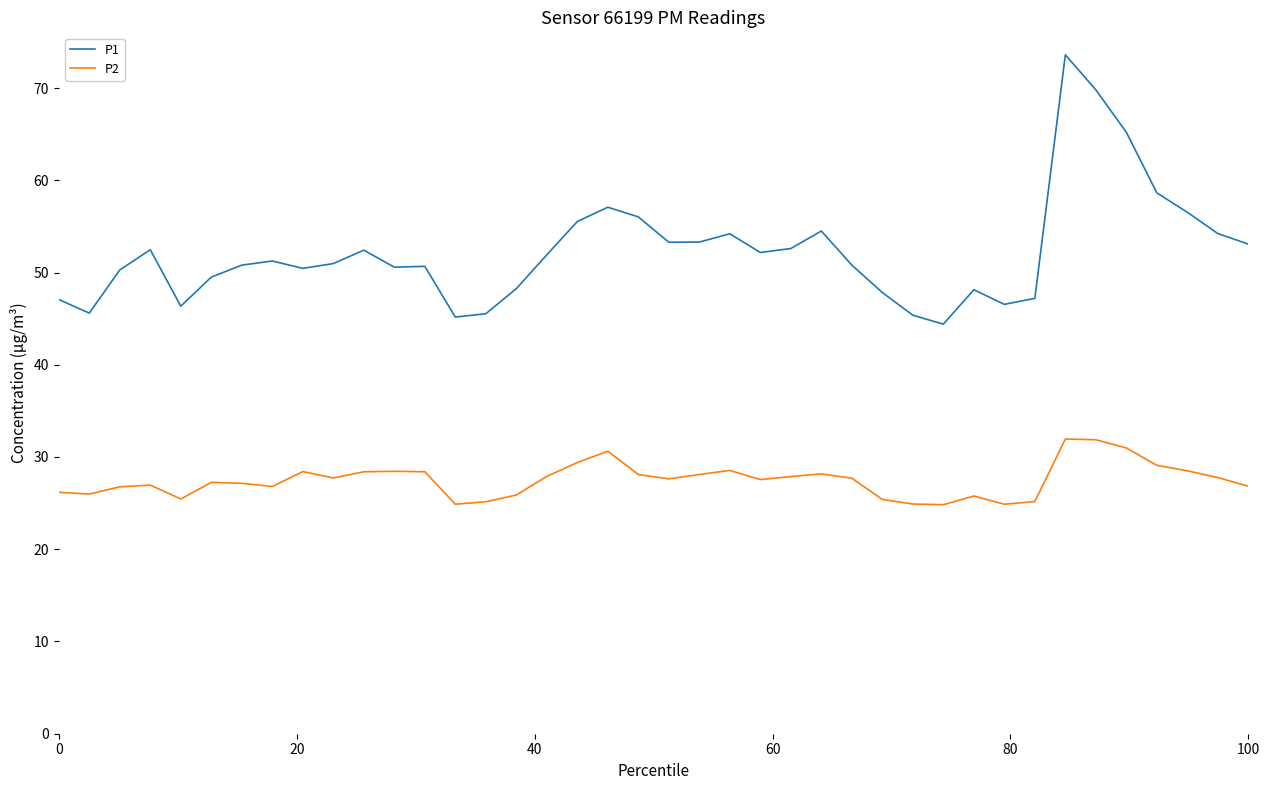

How many lines are shown in the chart?

2